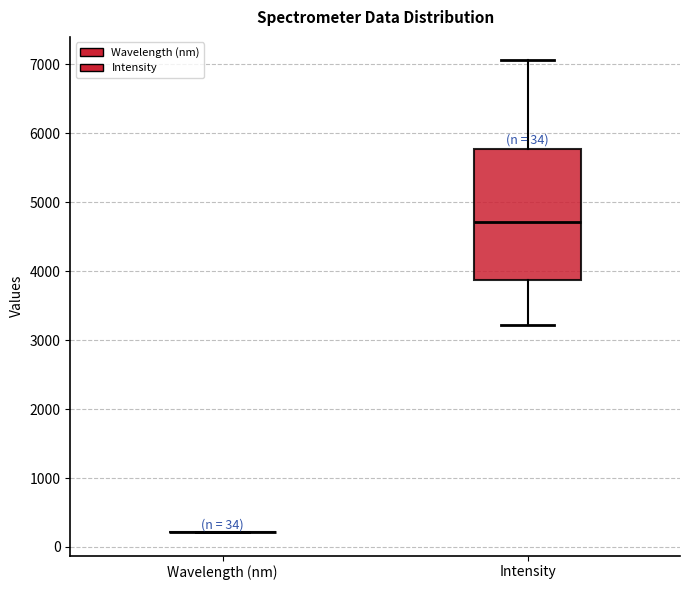

Which box is the tallest, from its lower edge to its upper edge?

Intensity